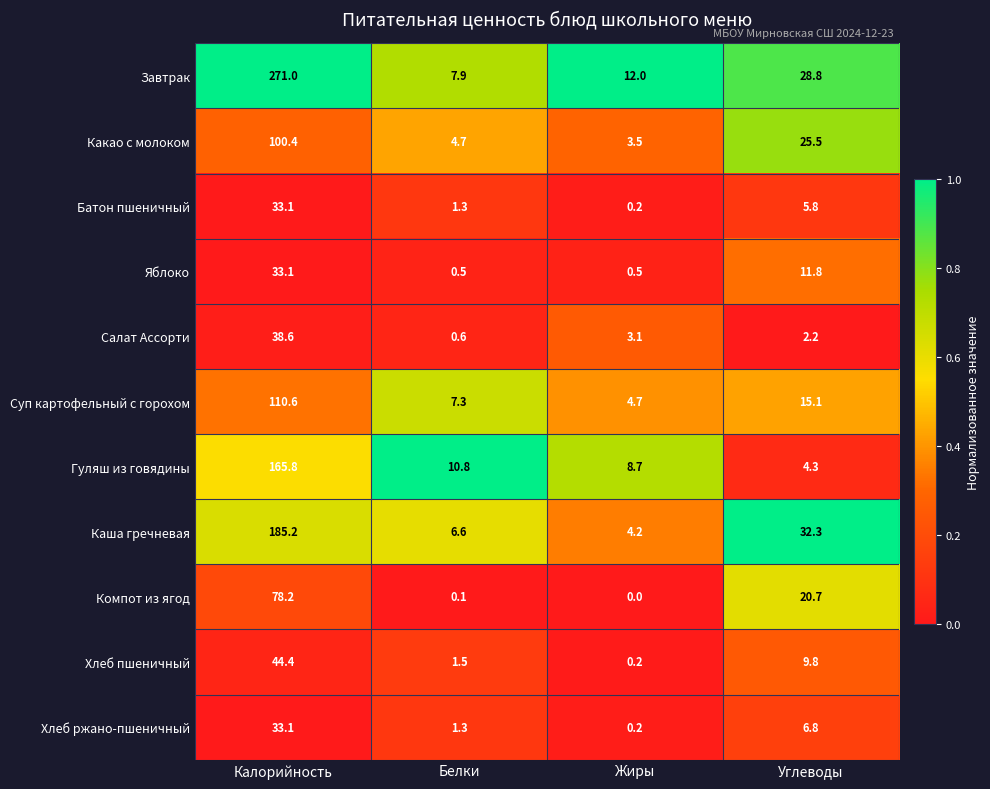

Which series changed the most between Калорийность and Жиры?

Завтрак